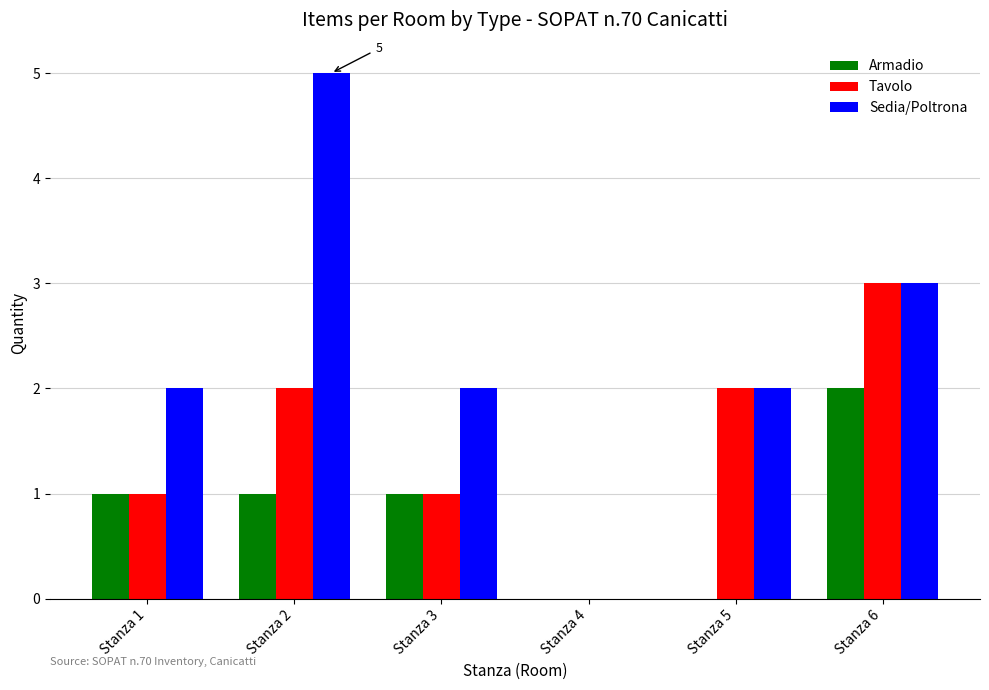

What is the greatest value displayed?

5